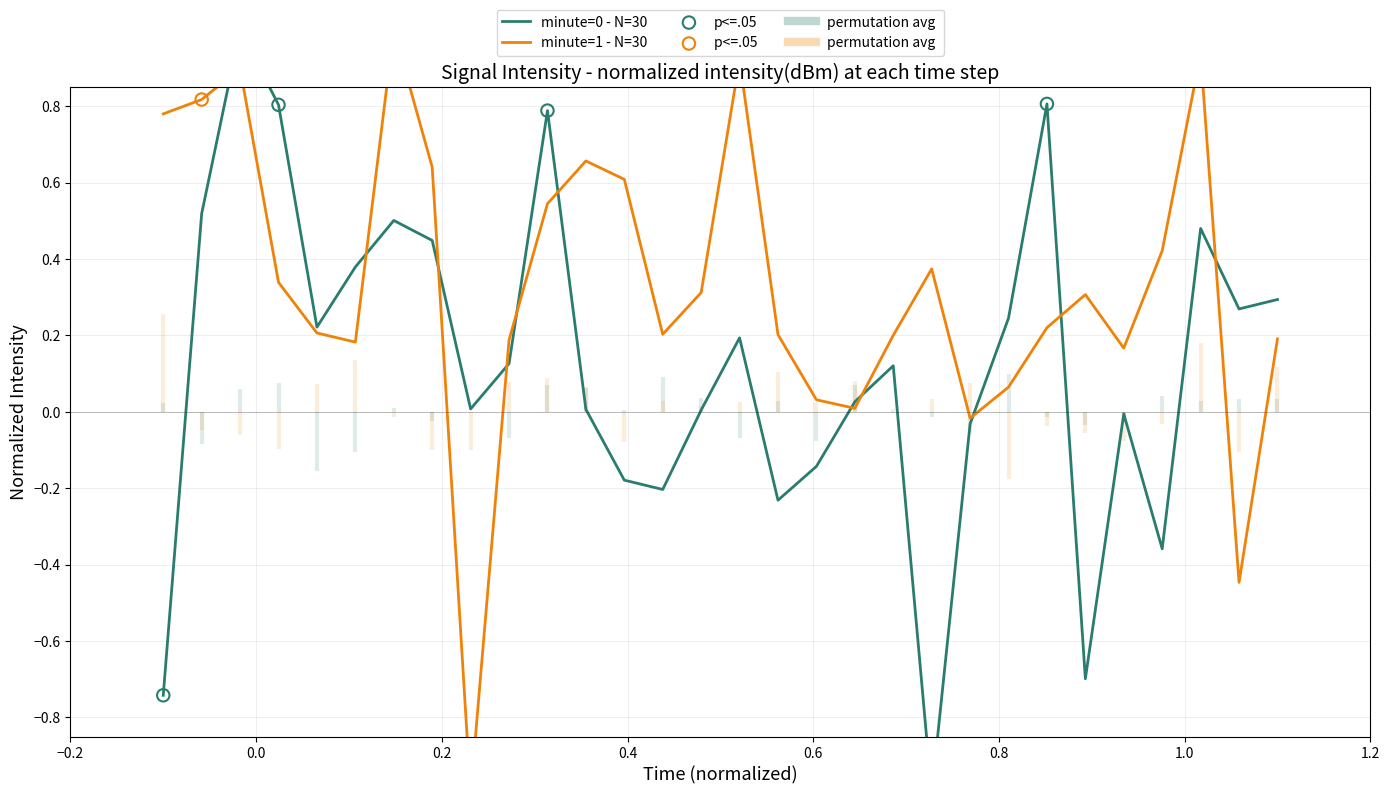

Which series contains the lowest Y value?

intensity_minute_0